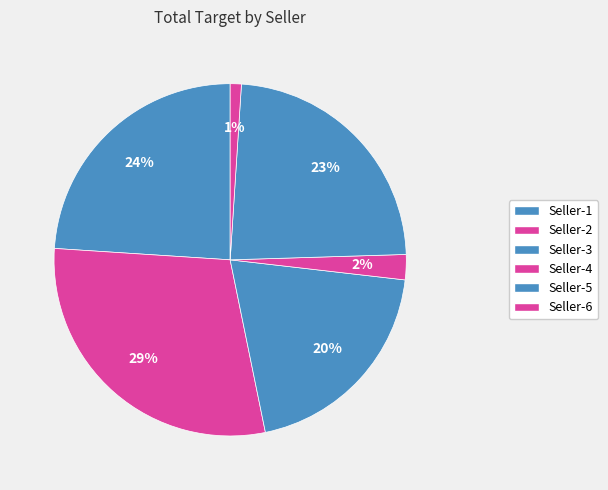

What percentage is the Seller-5 slice, to the nearest percent?

23%